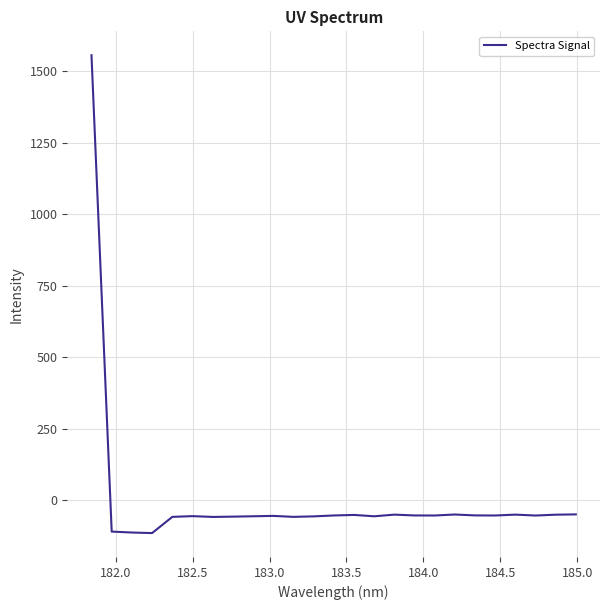

What is the minimum value shown in the chart?

-113.8